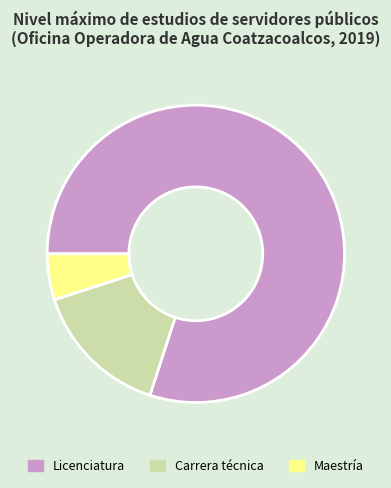

Which has a higher value, Maestría or Carrera técnica?

Carrera técnica